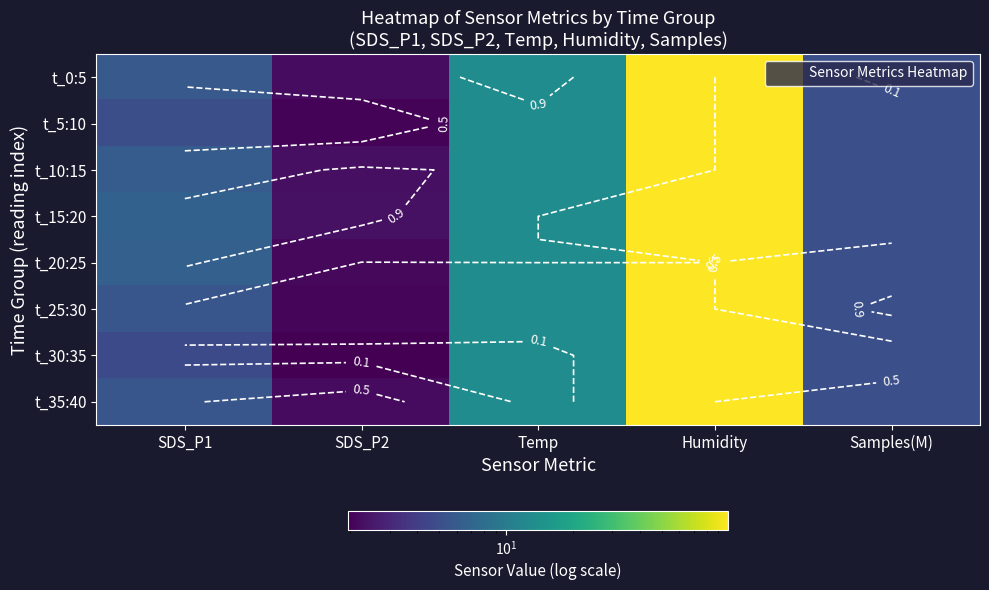

At which category is the sum across all series the highest?

Humidity